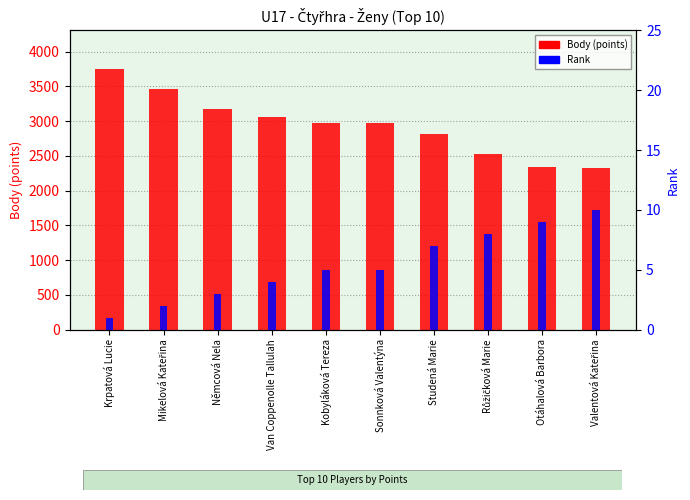

What is the label of the 7th bar from the right?

Van Coppenolle Tallulah